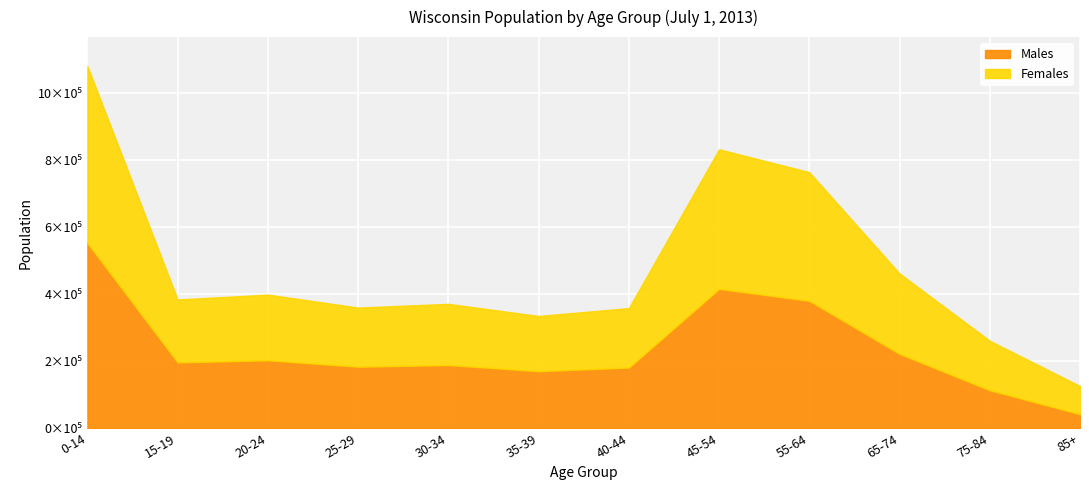

Between 15-19 and 65-74, which series saw the biggest shift?

Females